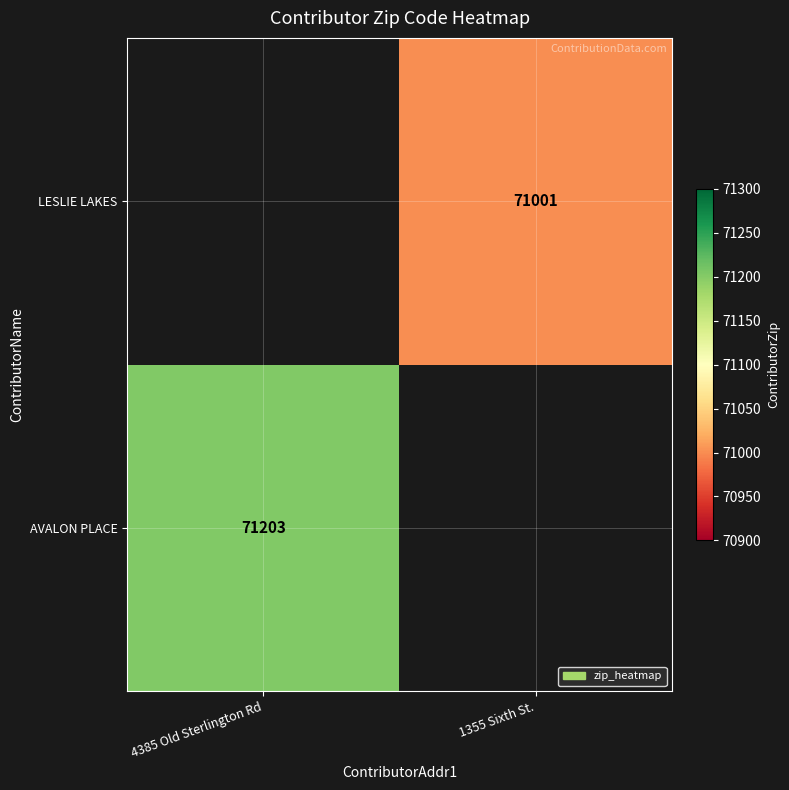

How many series are shown in this chart?

2